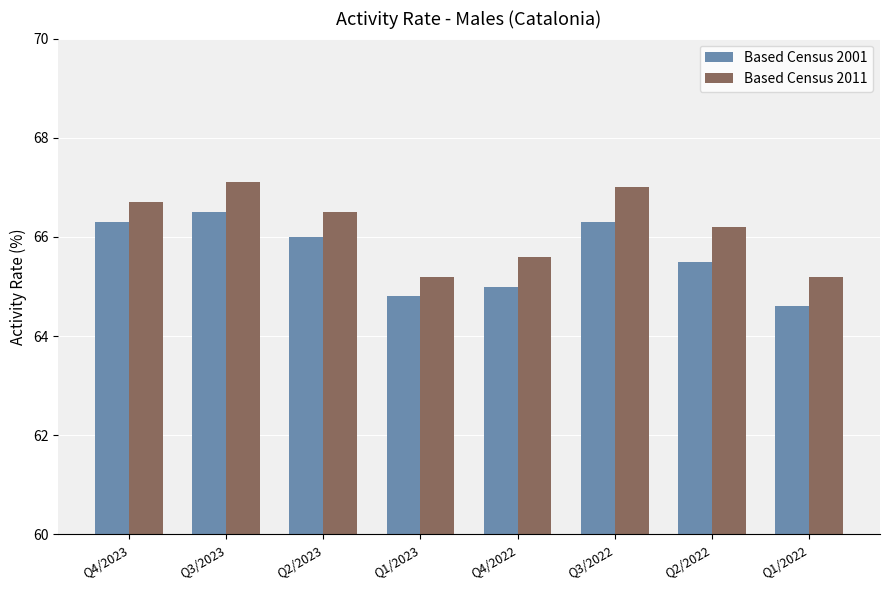

Reading left to right, list all the values displayed in this chart.

Based Census 2001: 66.3	66.5	66.0	64.8	65.0	66.3	65.5	64.6
Based Census 2011: 66.7	67.1	66.5	65.2	65.6	67.0	66.2	65.2